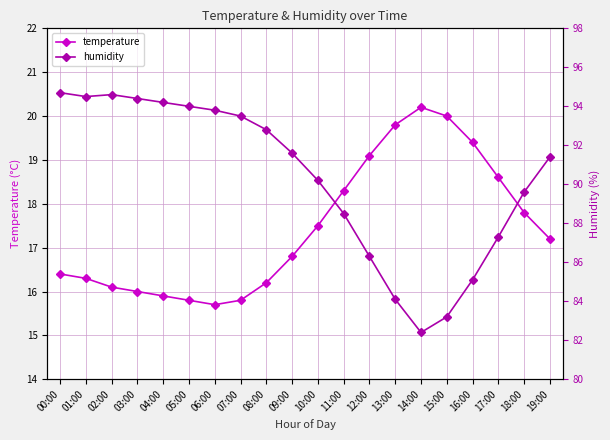

How many interior local peaks does the humidity series have?

1